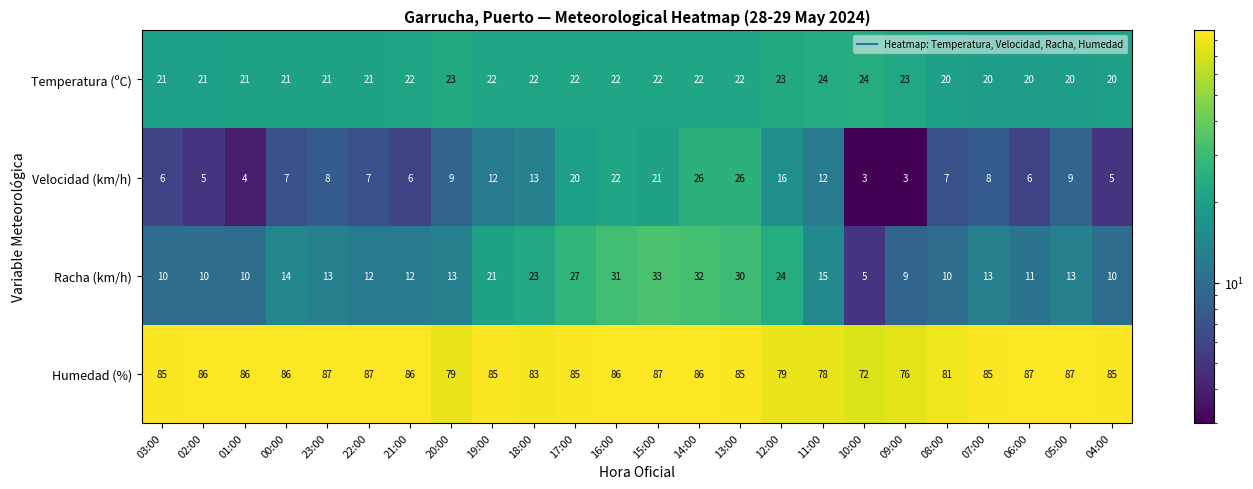

What is the spread (max minus min) of values at 03:00?

79